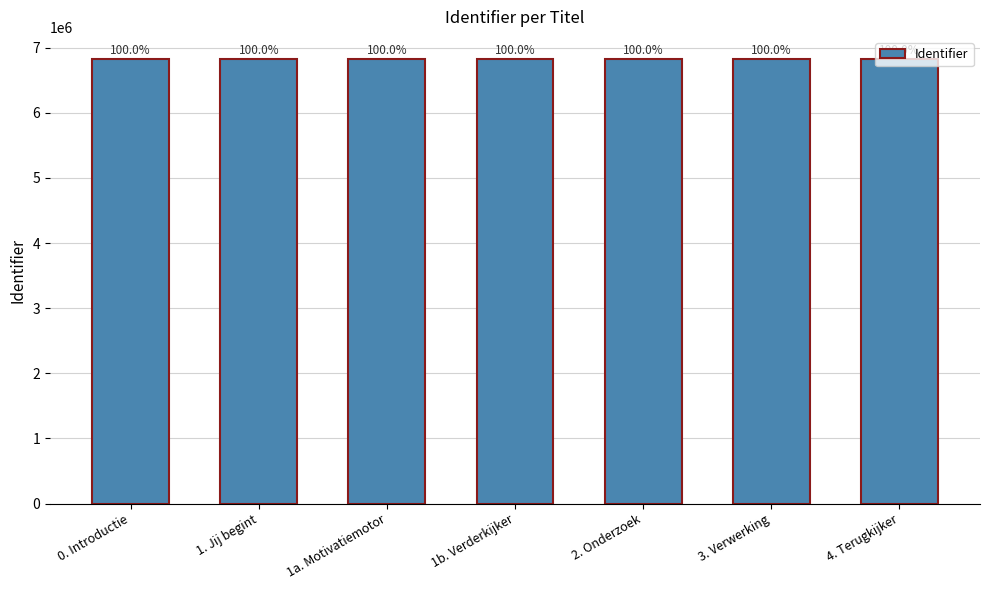

Are the bars horizontal?

No